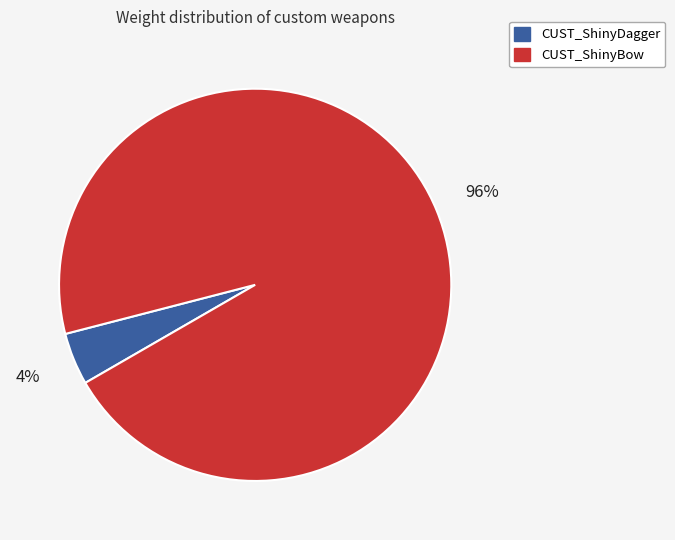

To the nearest percent, what is the combined percentage of CUST_ShinyBow and CUST_ShinyDagger?

100%